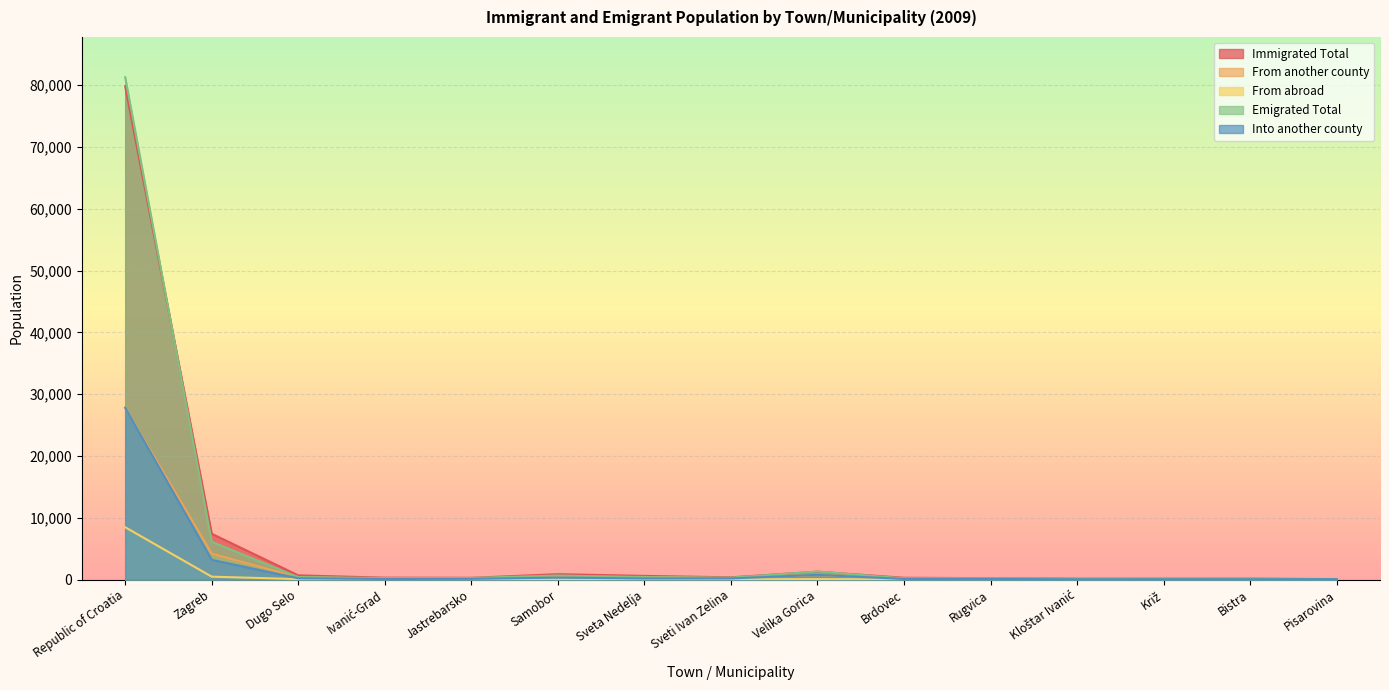

What is the label of the 11th point from the right?

Jastrebarsko